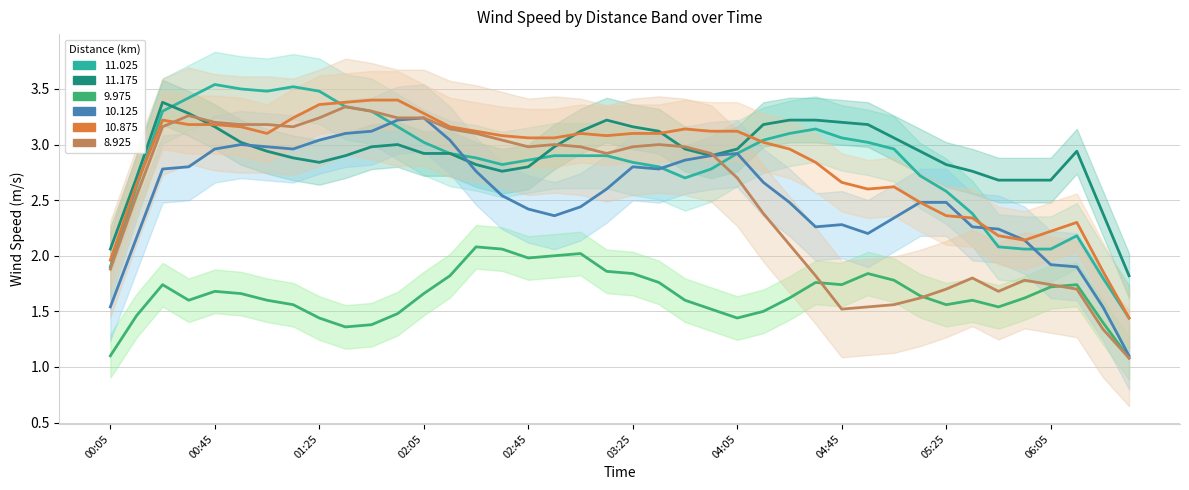

Is it true that 10.875 equals 0.8 at 2021/01/09 00:05?

False